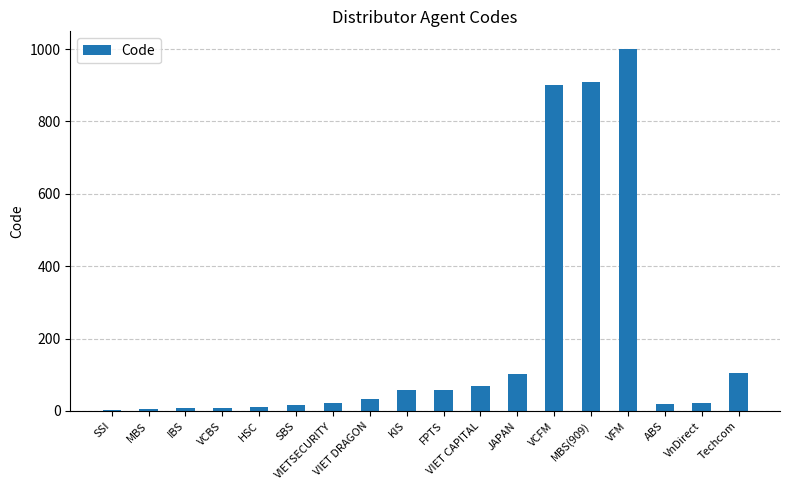

What is the approximate value at VCFM?

900